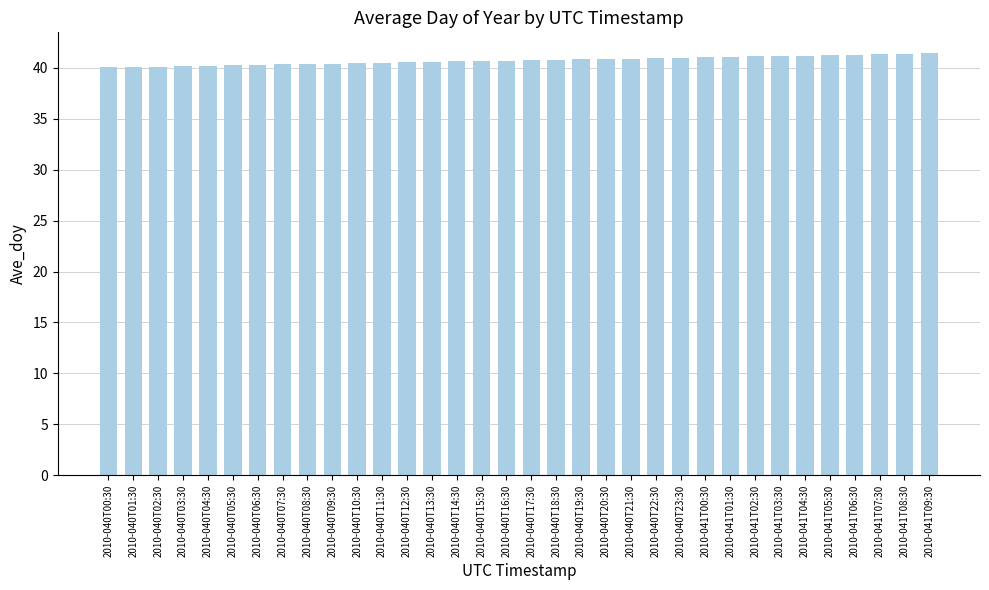

What is the difference between the maximum and minimum values?

1.4